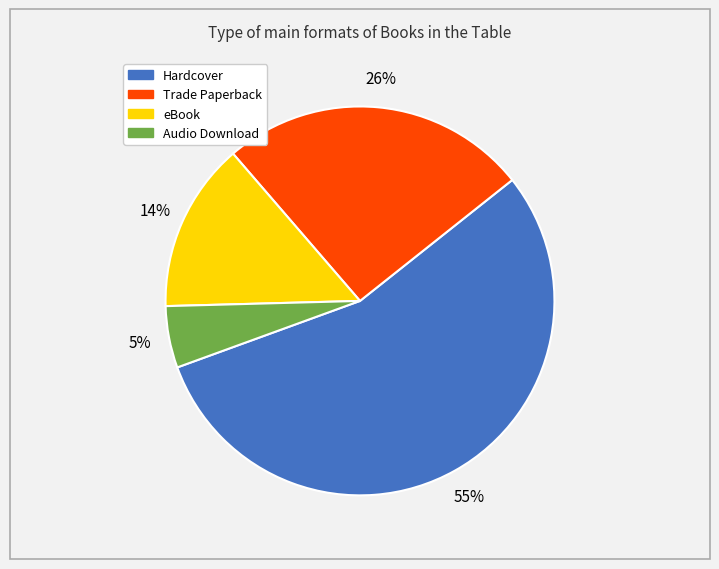

Is there any slice that represents more than half of the pie?

Yes